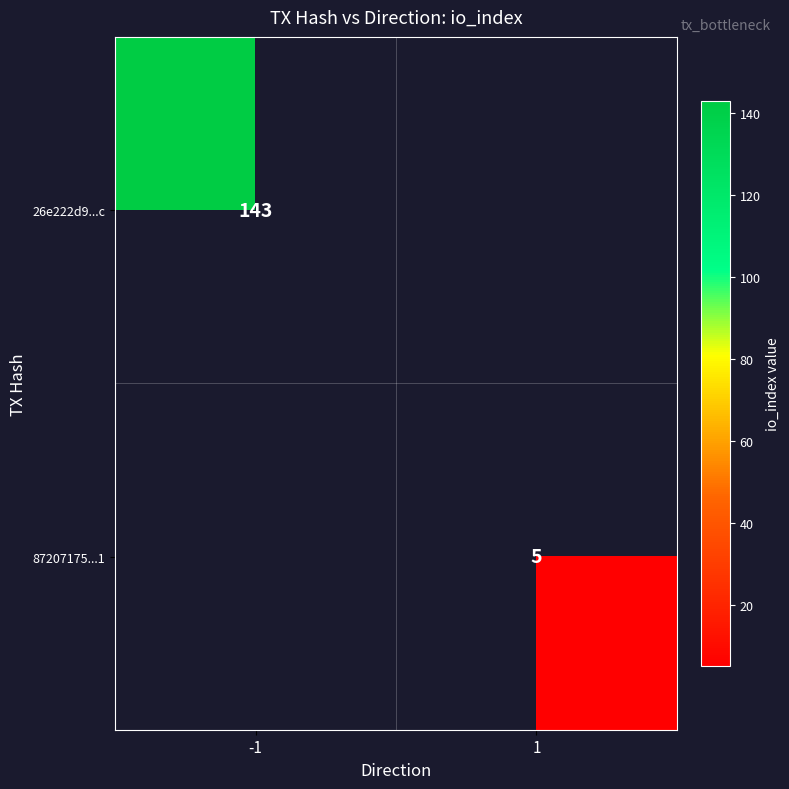

The 87207175...1 series shows 5 at 1. True or false?

True